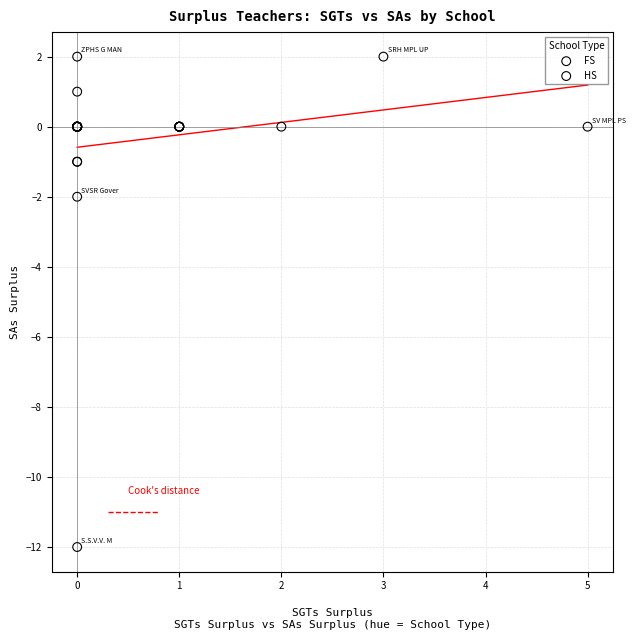

Which series has the widest spread of Y values?

HS